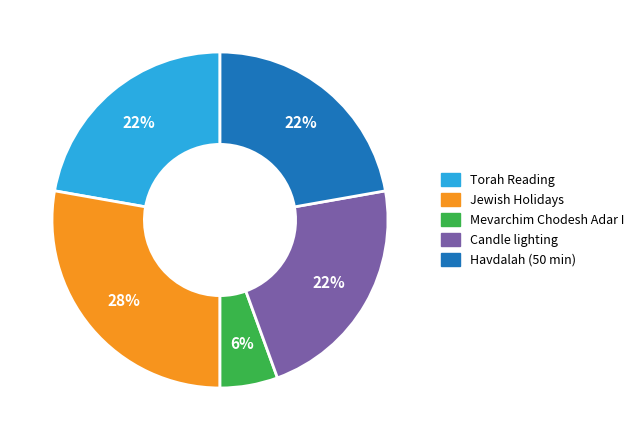

Combined, do Jewish Holidays and Mevarchim Chodesh Adar I account for over 50%?

No